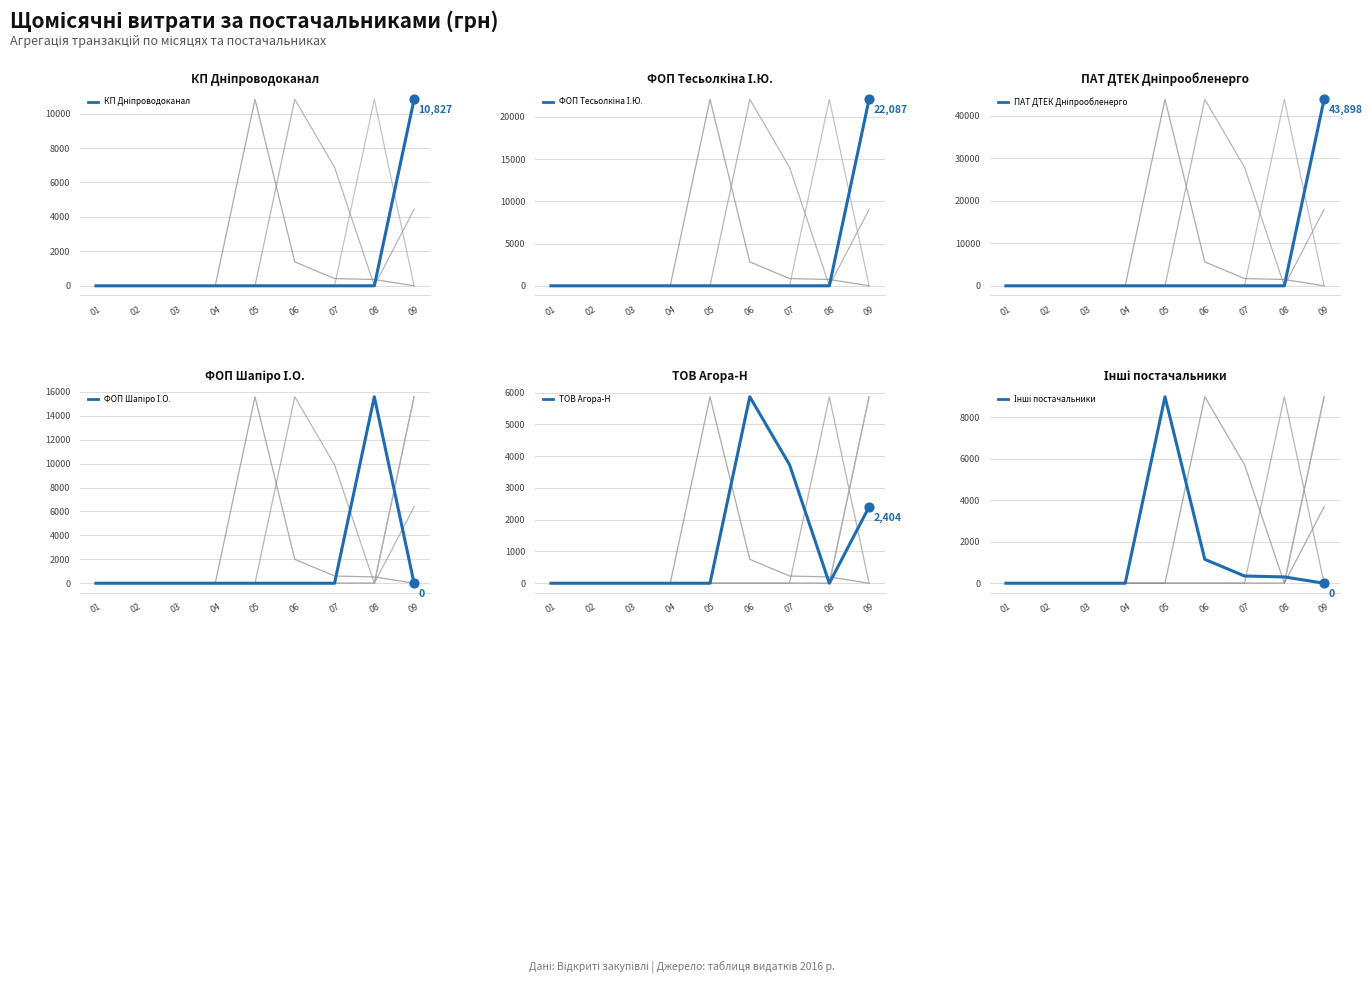

Which series has the largest total across all categories?

ПАТ ДТЕК Дніпрообленерго